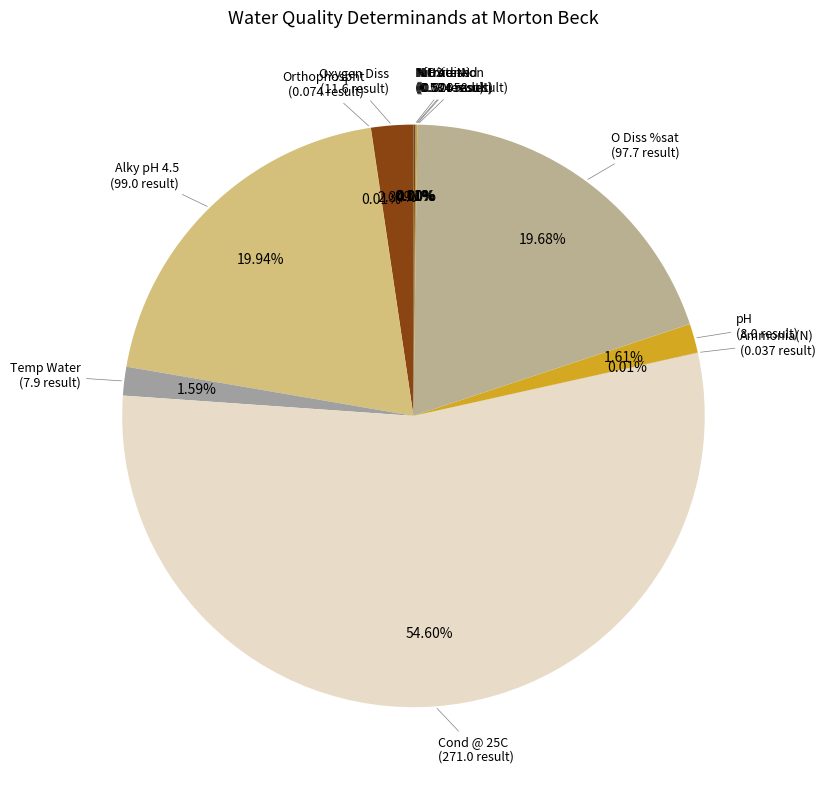

Combined, do O Diss %sat and Oxygen Diss account for over 50%?

No